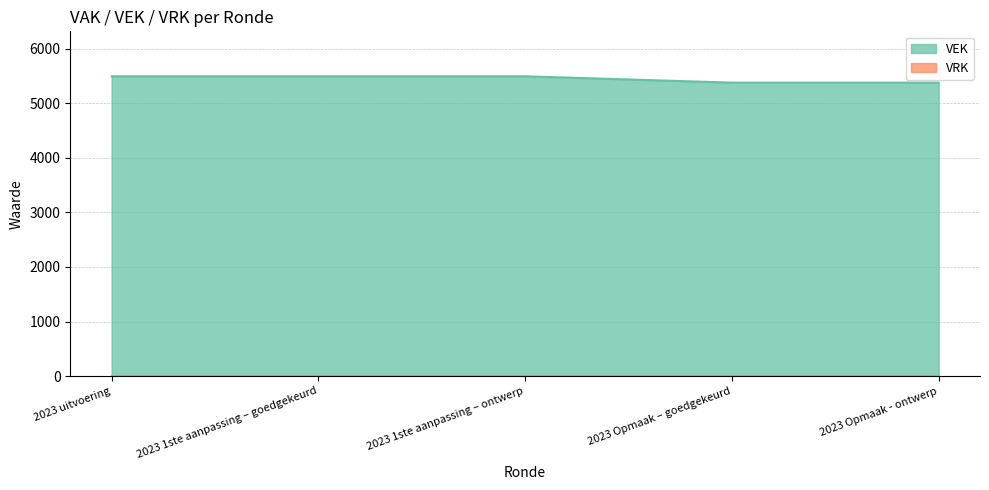

Which label corresponds to the largest value in the chart?

2023 uitvoering